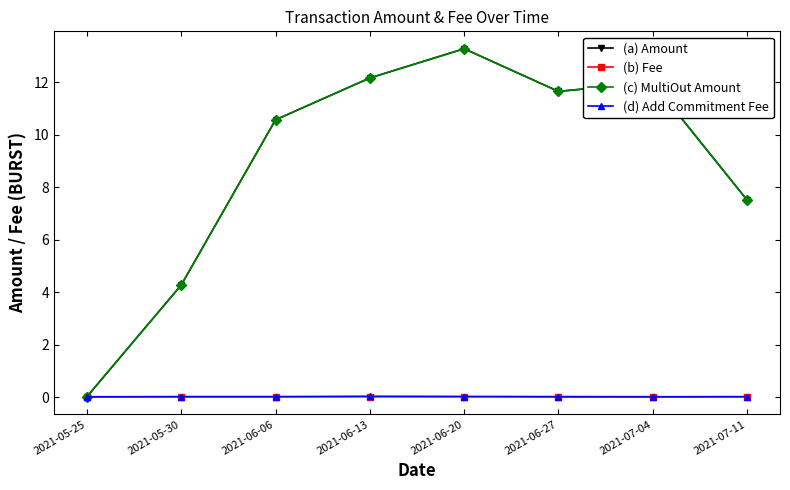

At which label does (a) Amount reach its minimum?

2021-05-25